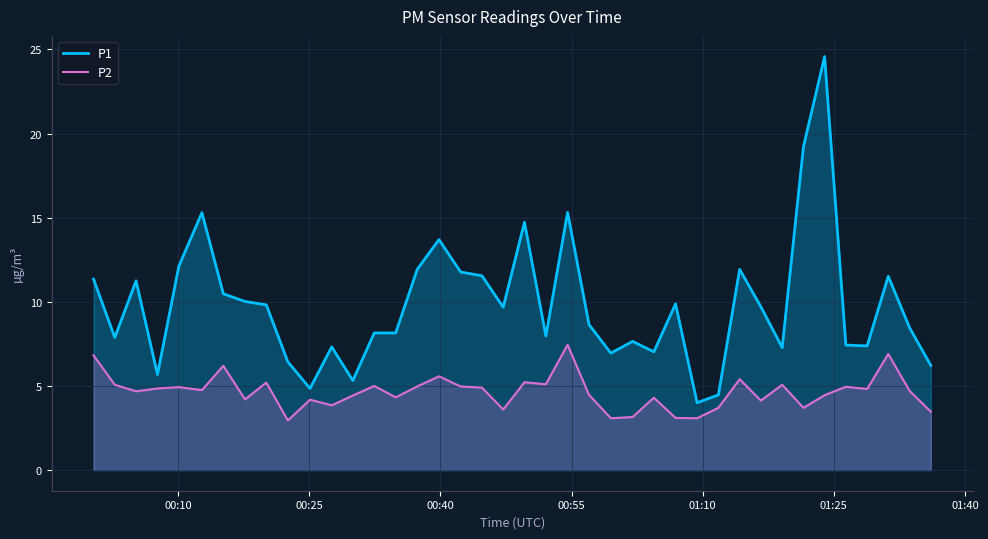

Which series has the largest total across all categories?

P1